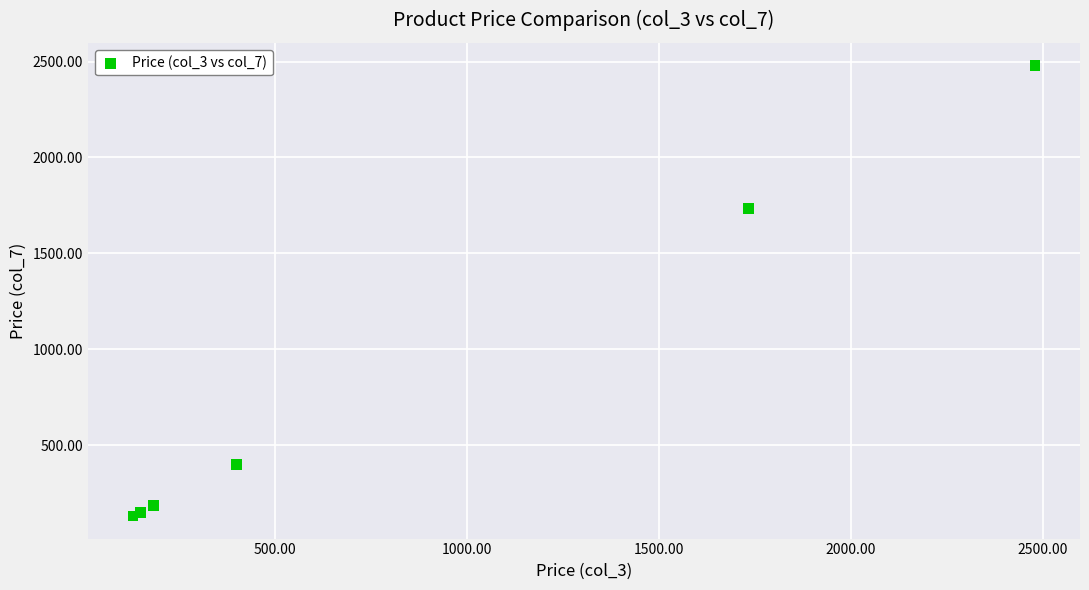

What Y value in the scatter plot is closest to 1304?

1733.0